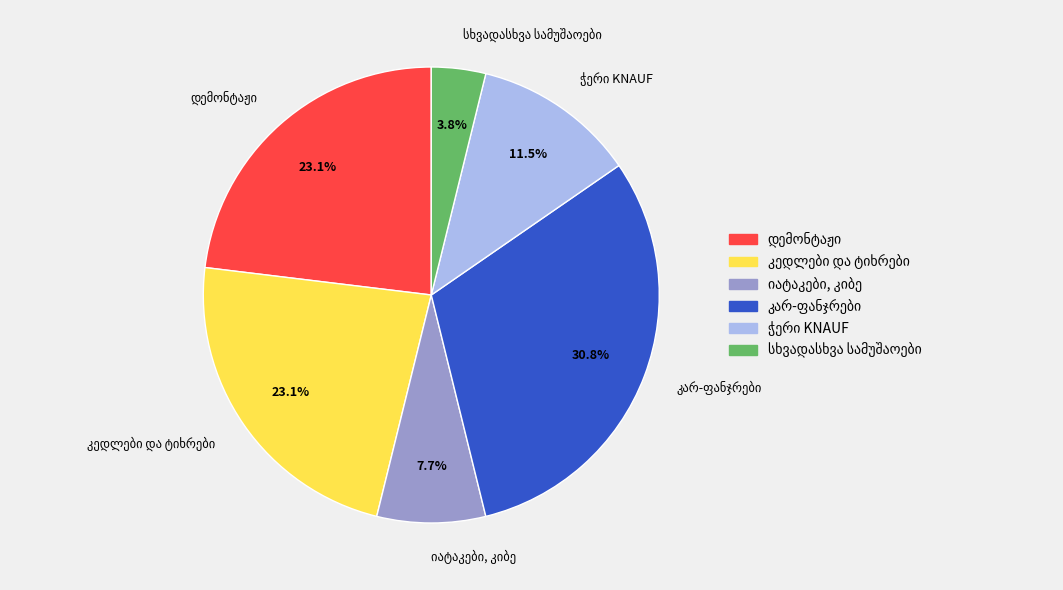

Does any single category account for the majority?

No